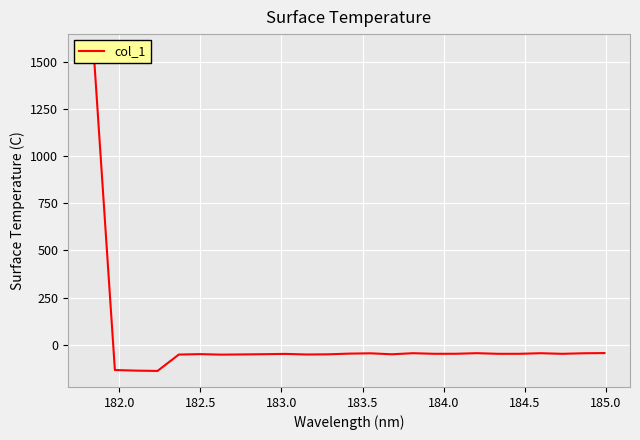

How many interior local peaks (higher than both neighbors) does the data have?

6